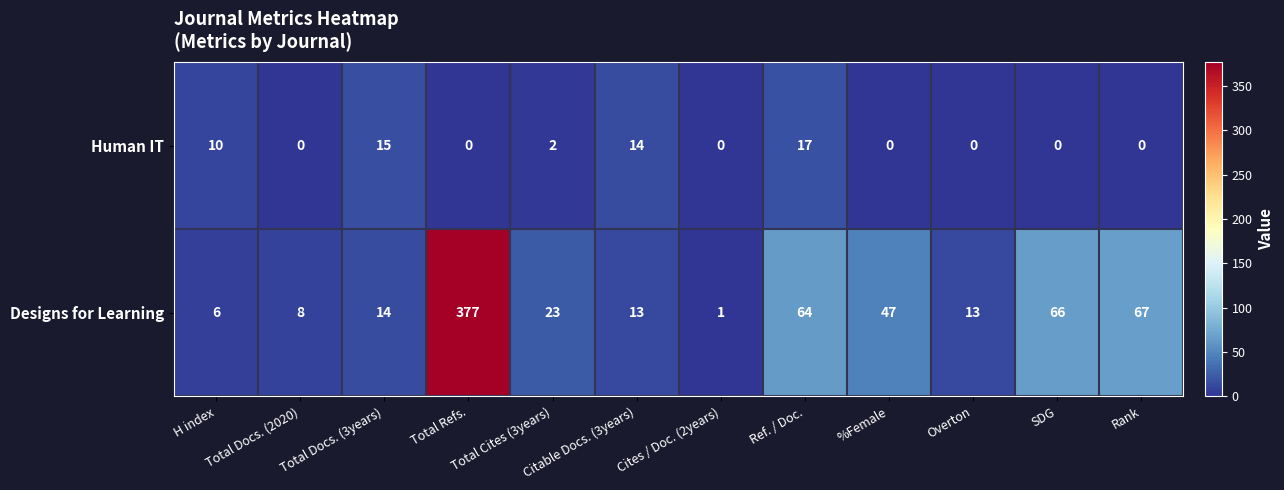

Which series has the widest spread of values?

Designs for Learning